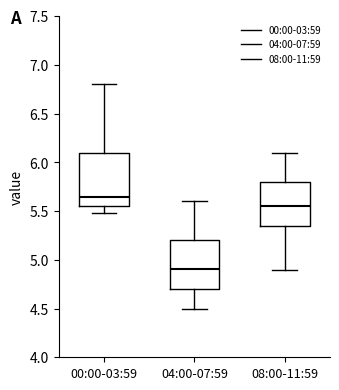

Reading left to right, transcribe this box plot: for each box, give where its median line is, the range the box spans, and where its two whiskers end, as read against the y-axis. The values are not printed on the chart, so give them approximately, as read against the axis.

00:00-03:59: median 5.65, box 5.55 to 6.10, whiskers 5.50 to 6.80
04:00-07:59: median 4.90, box 4.70 to 5.20, whiskers 4.50 to 5.60
08:00-11:59: median 5.55, box 5.35 to 5.80, whiskers 4.90 to 6.10